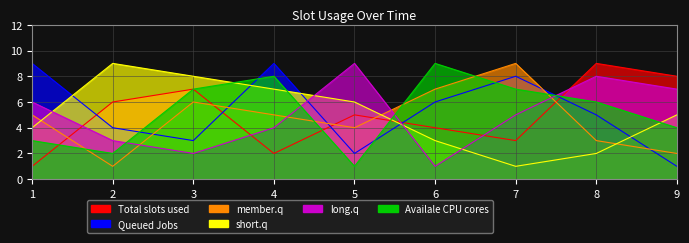

At which category does col_3 reach its first local valley?

3